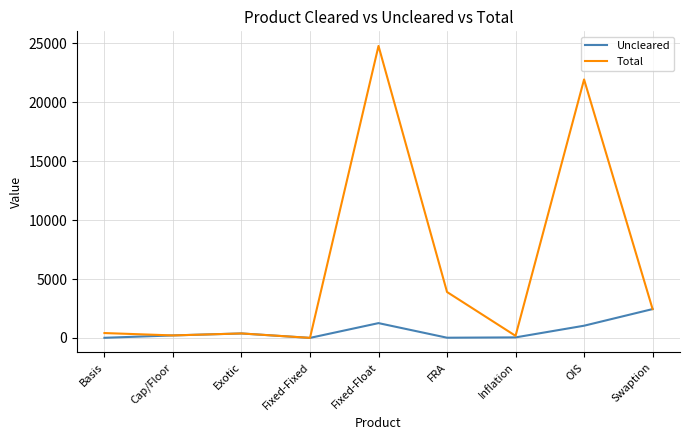

What is the maximum value shown in the chart?

24753